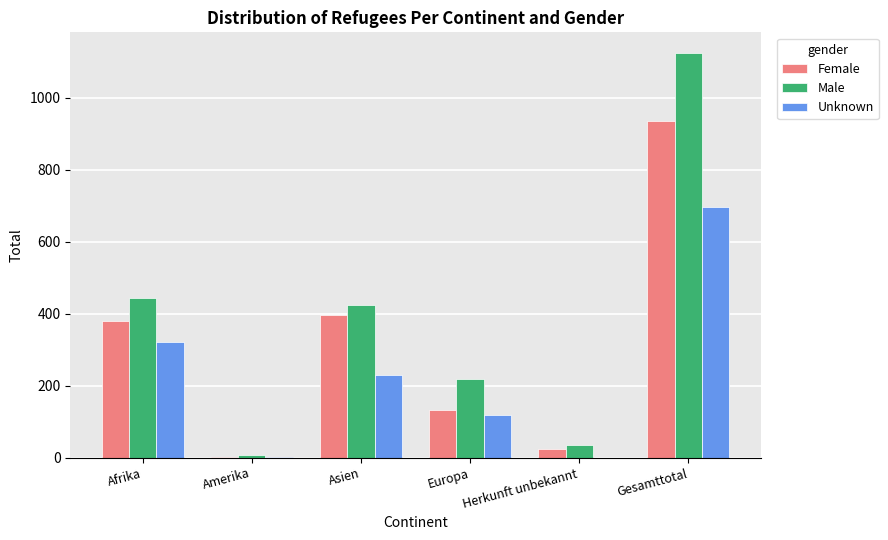

Are the bars horizontal?

No